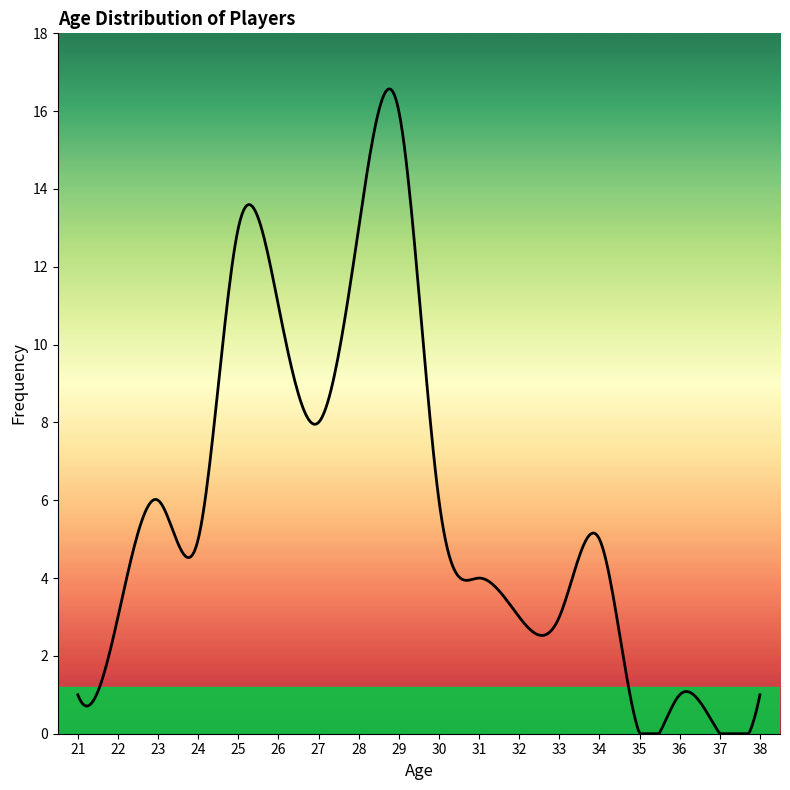

What is the greatest value displayed?

16.6